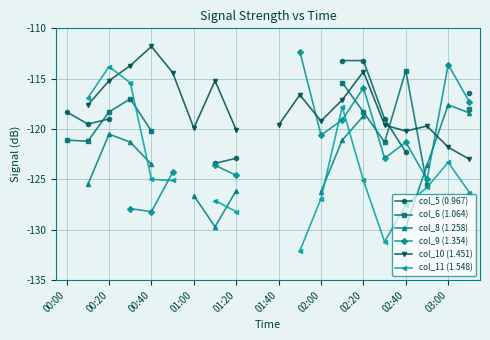

After their last crossing, which series has the higher values: col_6 (1.064) or col_11 (1.548)?

col_6 (1.064)